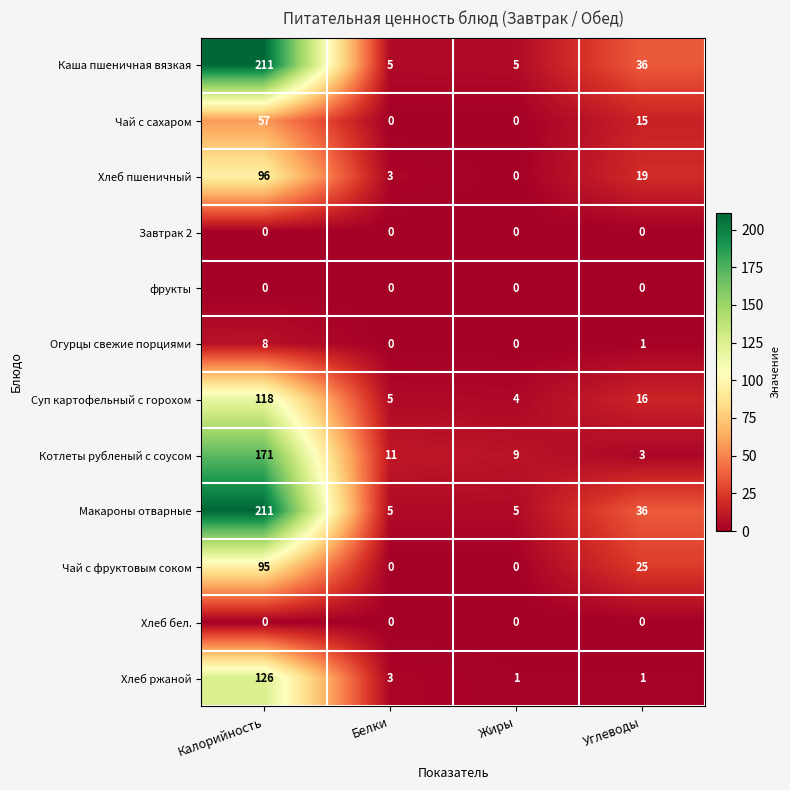

What is the greatest value displayed?

211